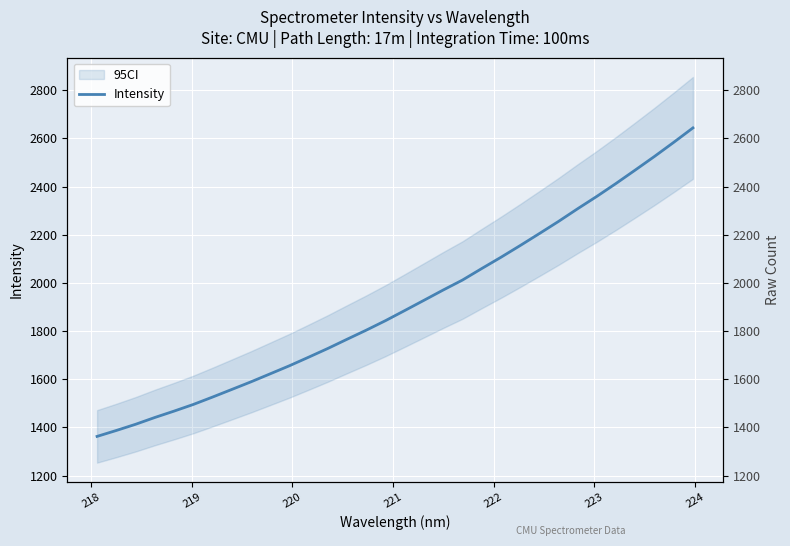

What is the average value?

1913.3